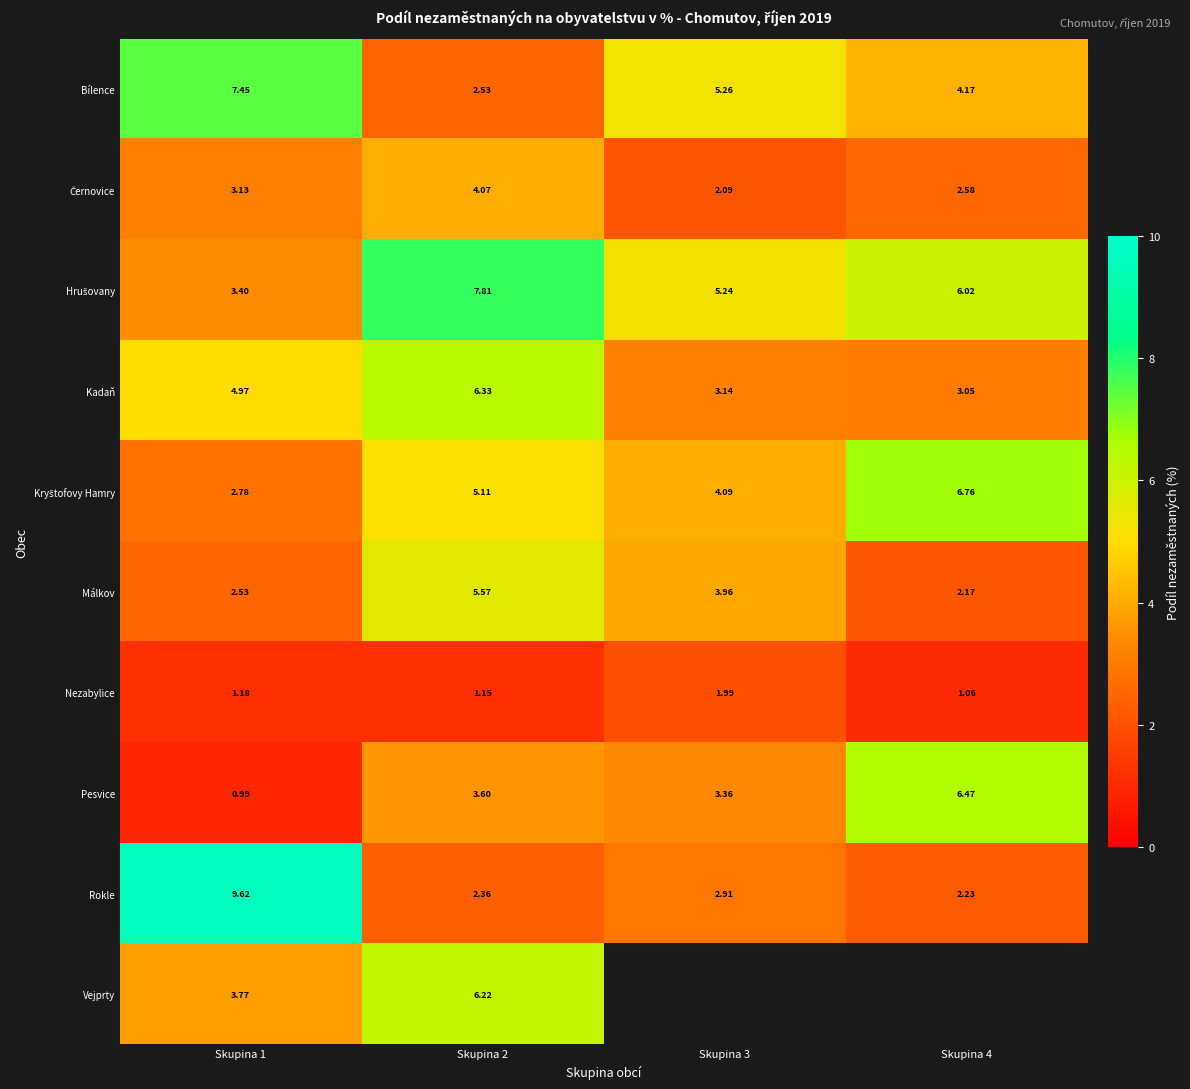

Which series has the widest spread of values?

Rokle